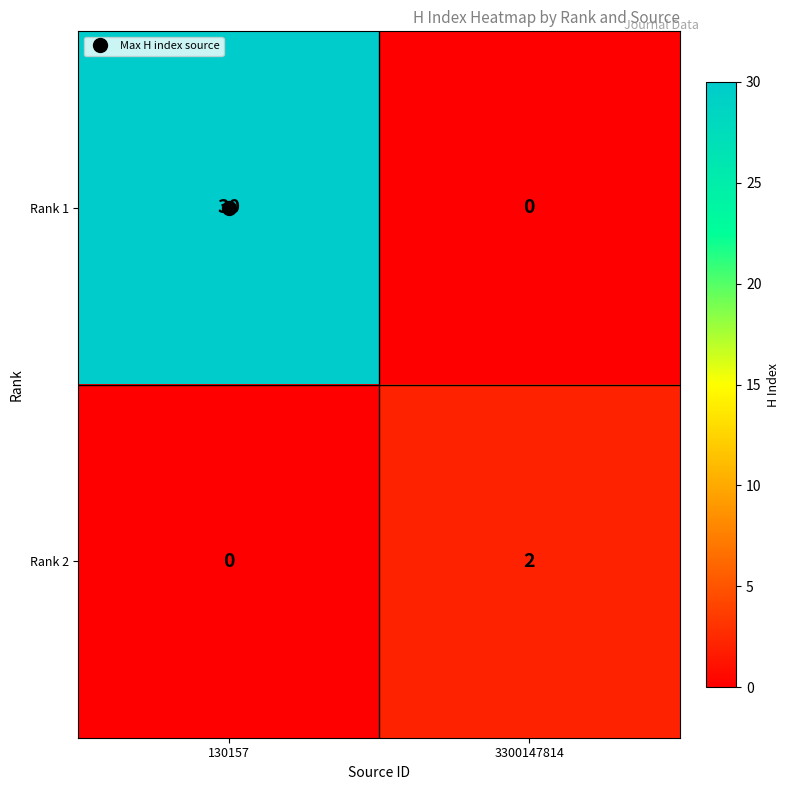

True or false: Rank 1 has a value of 9 at 3300147814.

False